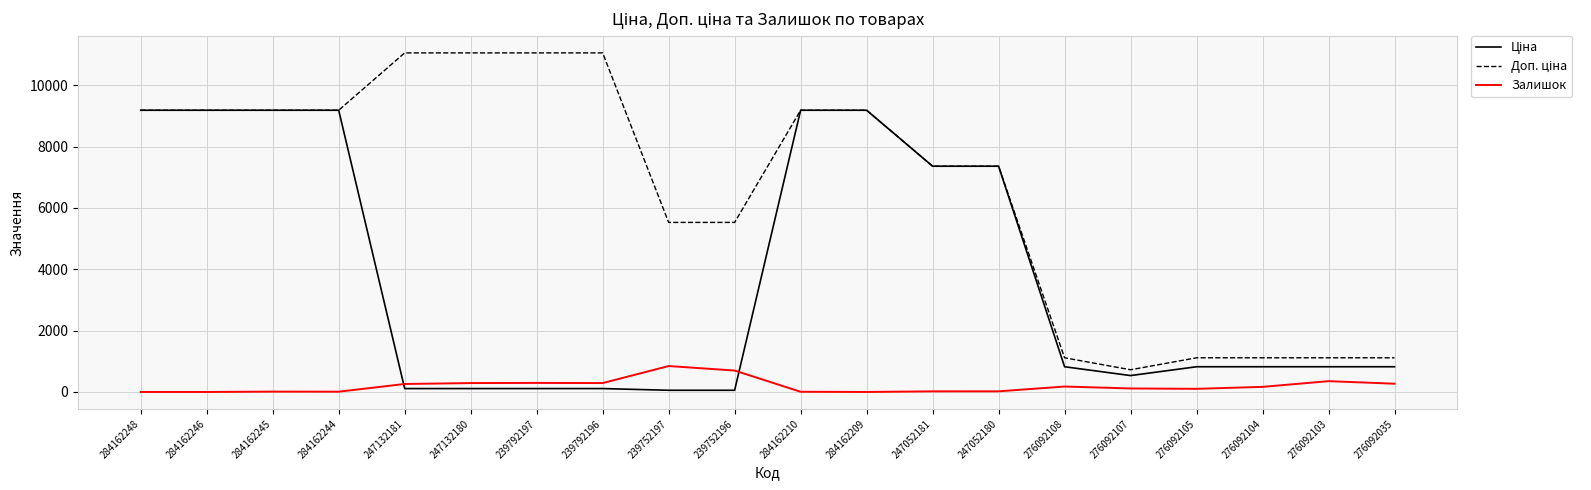

What is the spread (max minus min) of values at 284162248?

9185.1